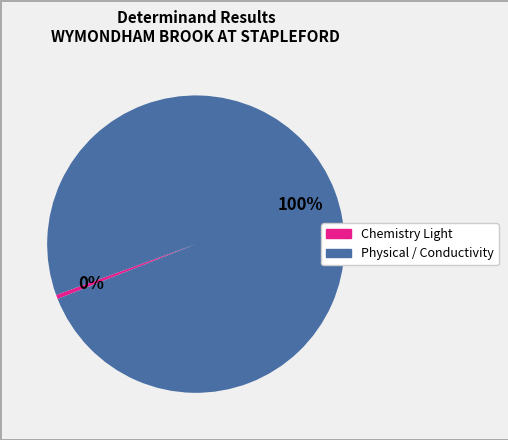

To the nearest percent, what is the average slice percentage?

50%